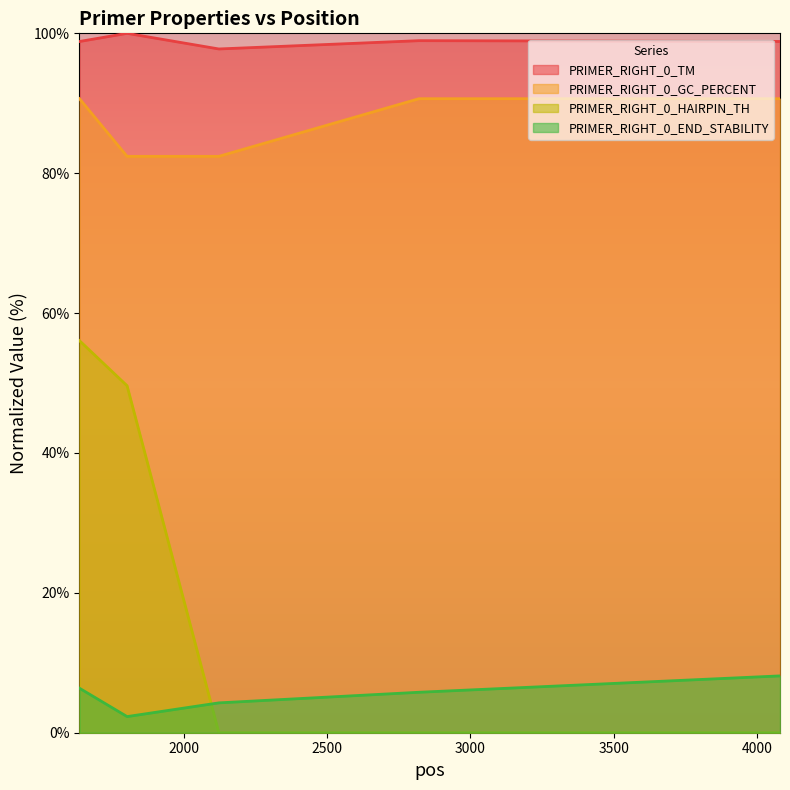

Where is PRIMER_RIGHT_0_GC_PERCENT nearest to the value 86?

1803